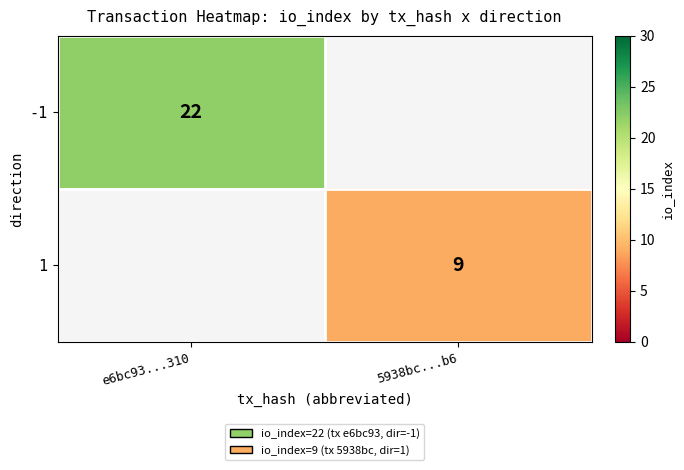

How many categories are shown in the chart?

2